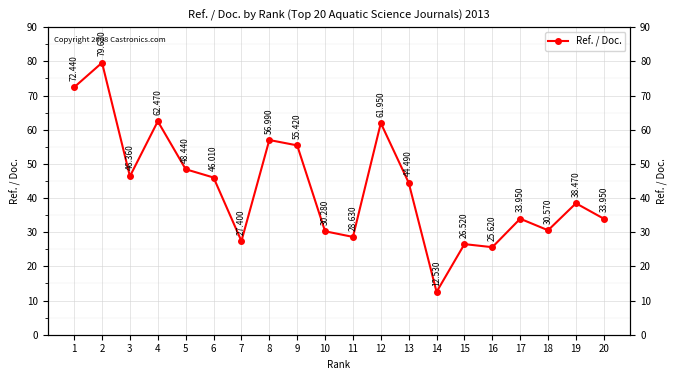

Reading right to left, transcribe all the data shown in this chart.

20=34.0	19=38.5	18=30.6	17=34.0	16=25.6	15=26.5	14=12.5	13=44.5	12=62.0	11=28.6	10=30.3	9=55.4	8=57.0	7=27.4	6=46.0	5=48.4	4=62.5	3=46.4	2=79.6	1=72.4